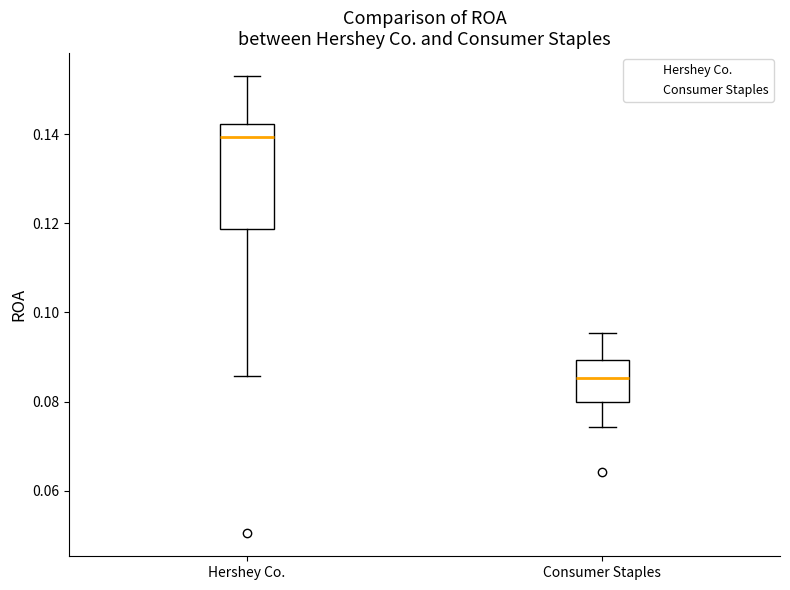

Which box's median line is the highest?

Hershey Co.